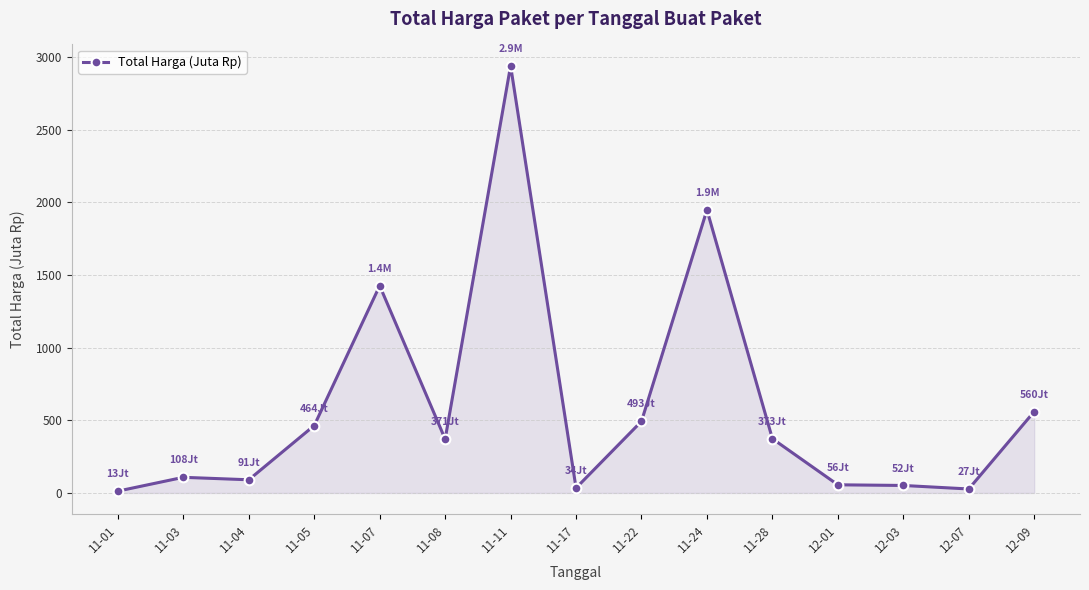

What is the value of the 15th point from the left?

560.0